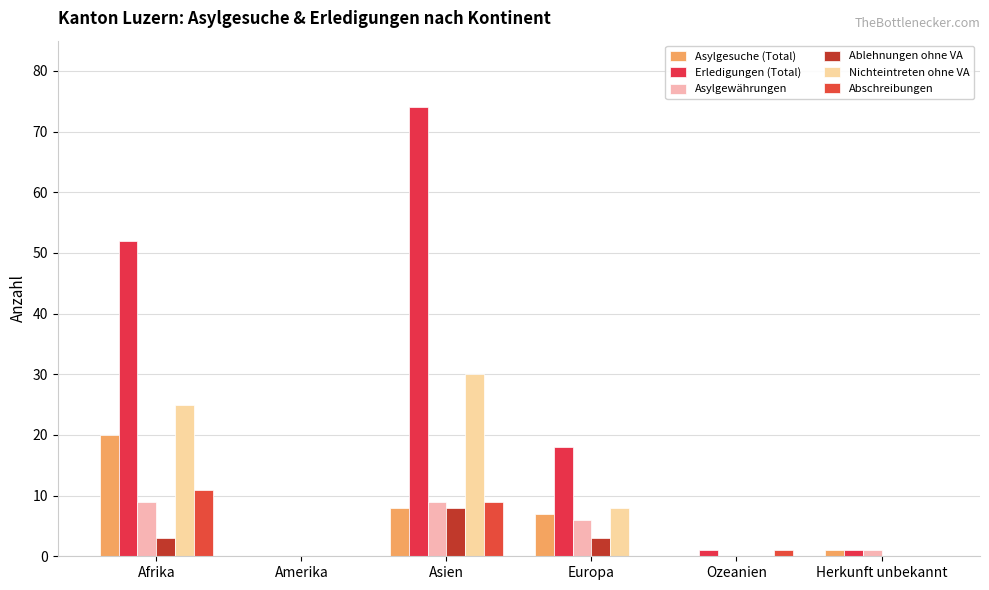

Reading left to right, extract all data points from this chart.

Asylgesuche (Total): Afrika=20	Amerika=0	Asien=8	Europa=7	Ozeanien=0	Herkunft unbekannt=1
Erledigungen (Total): Afrika=52	Amerika=0	Asien=74	Europa=18	Ozeanien=1	Herkunft unbekannt=1
Asylgewährungen: Afrika=9	Amerika=0	Asien=9	Europa=6	Ozeanien=0	Herkunft unbekannt=1
Ablehnungen ohne VA: Afrika=3	Amerika=0	Asien=8	Europa=3	Ozeanien=0	Herkunft unbekannt=0
Nichteintreten ohne VA: Afrika=25	Amerika=0	Asien=30	Europa=8	Ozeanien=0	Herkunft unbekannt=0
Abschreibungen: Afrika=11	Amerika=0	Asien=9	Europa=0	Ozeanien=1	Herkunft unbekannt=0